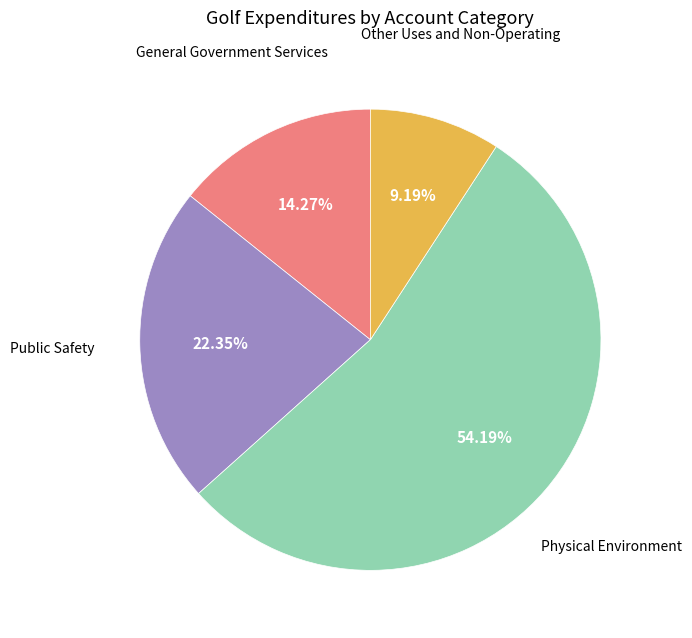

Does any single category account for the majority?

Yes